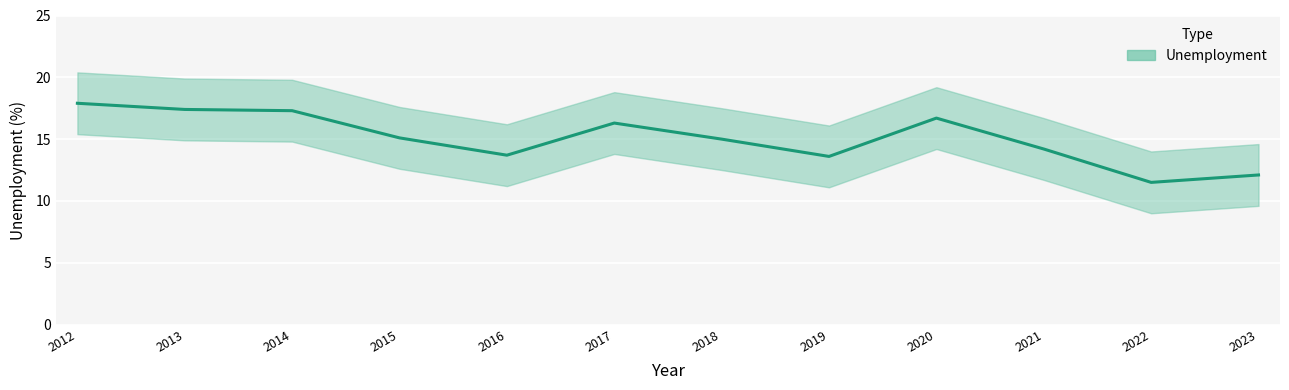

Reading left to right, extract all data points from this chart.

17.9	17.4	17.3	15.1	13.7	16.3	15.0	13.6	16.7	14.2	11.5	12.1